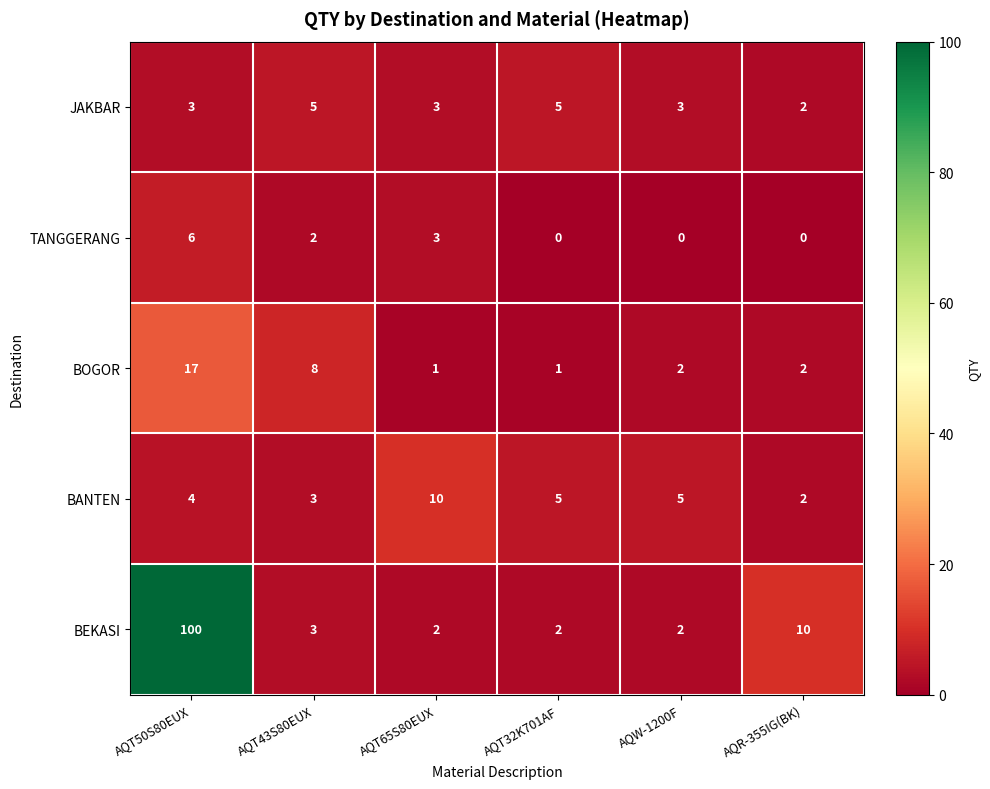

Which series changed the most between AQT32K701AF and AQW-1200F?

JAKBAR